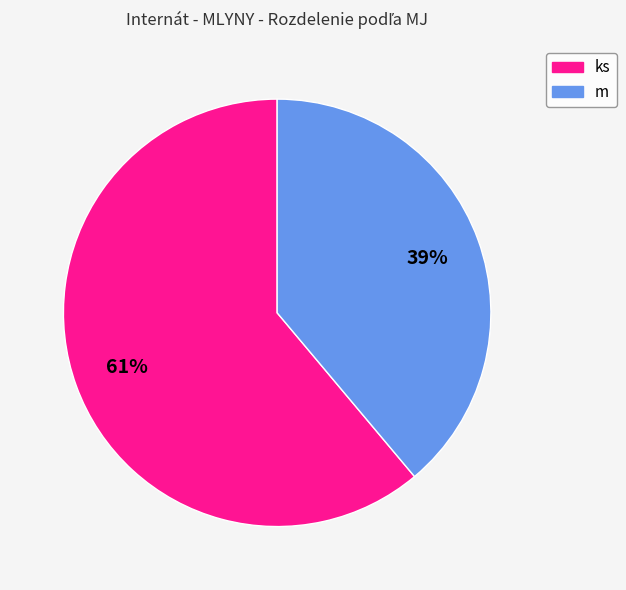

Does ks represent more than half of the total?

Yes